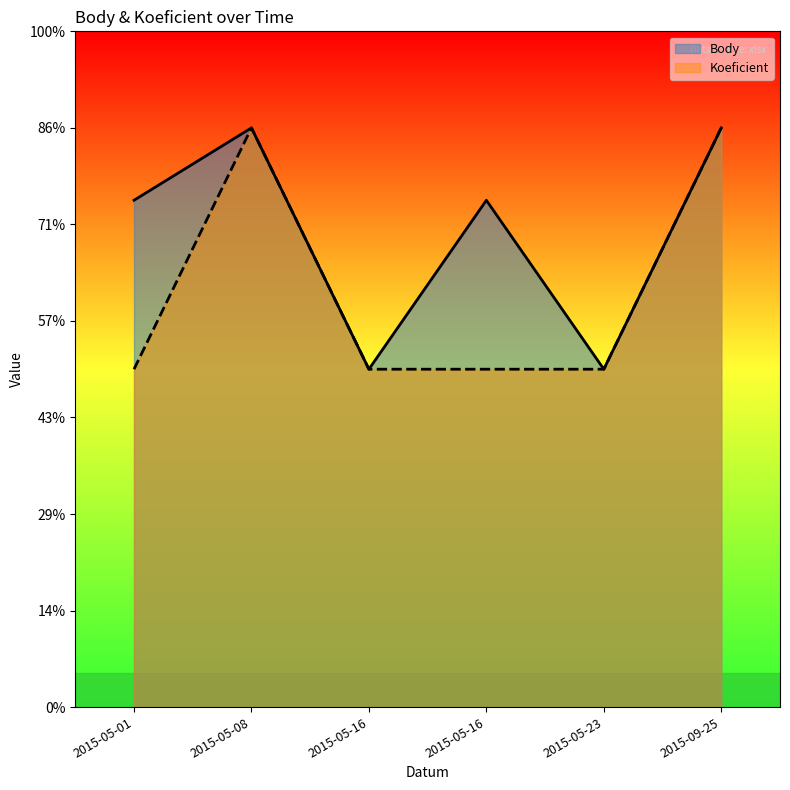

True or false: Body and Koeficient cross at least once.

False